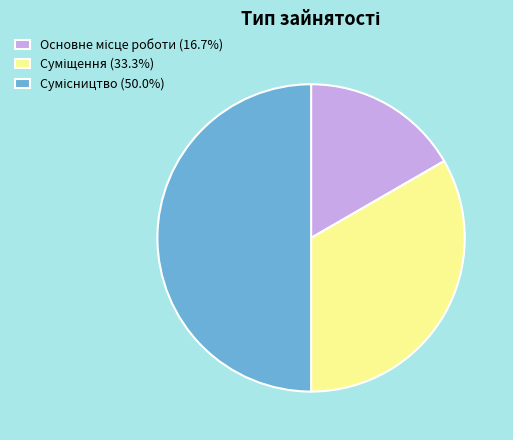

How many segments does this pie chart have?

3